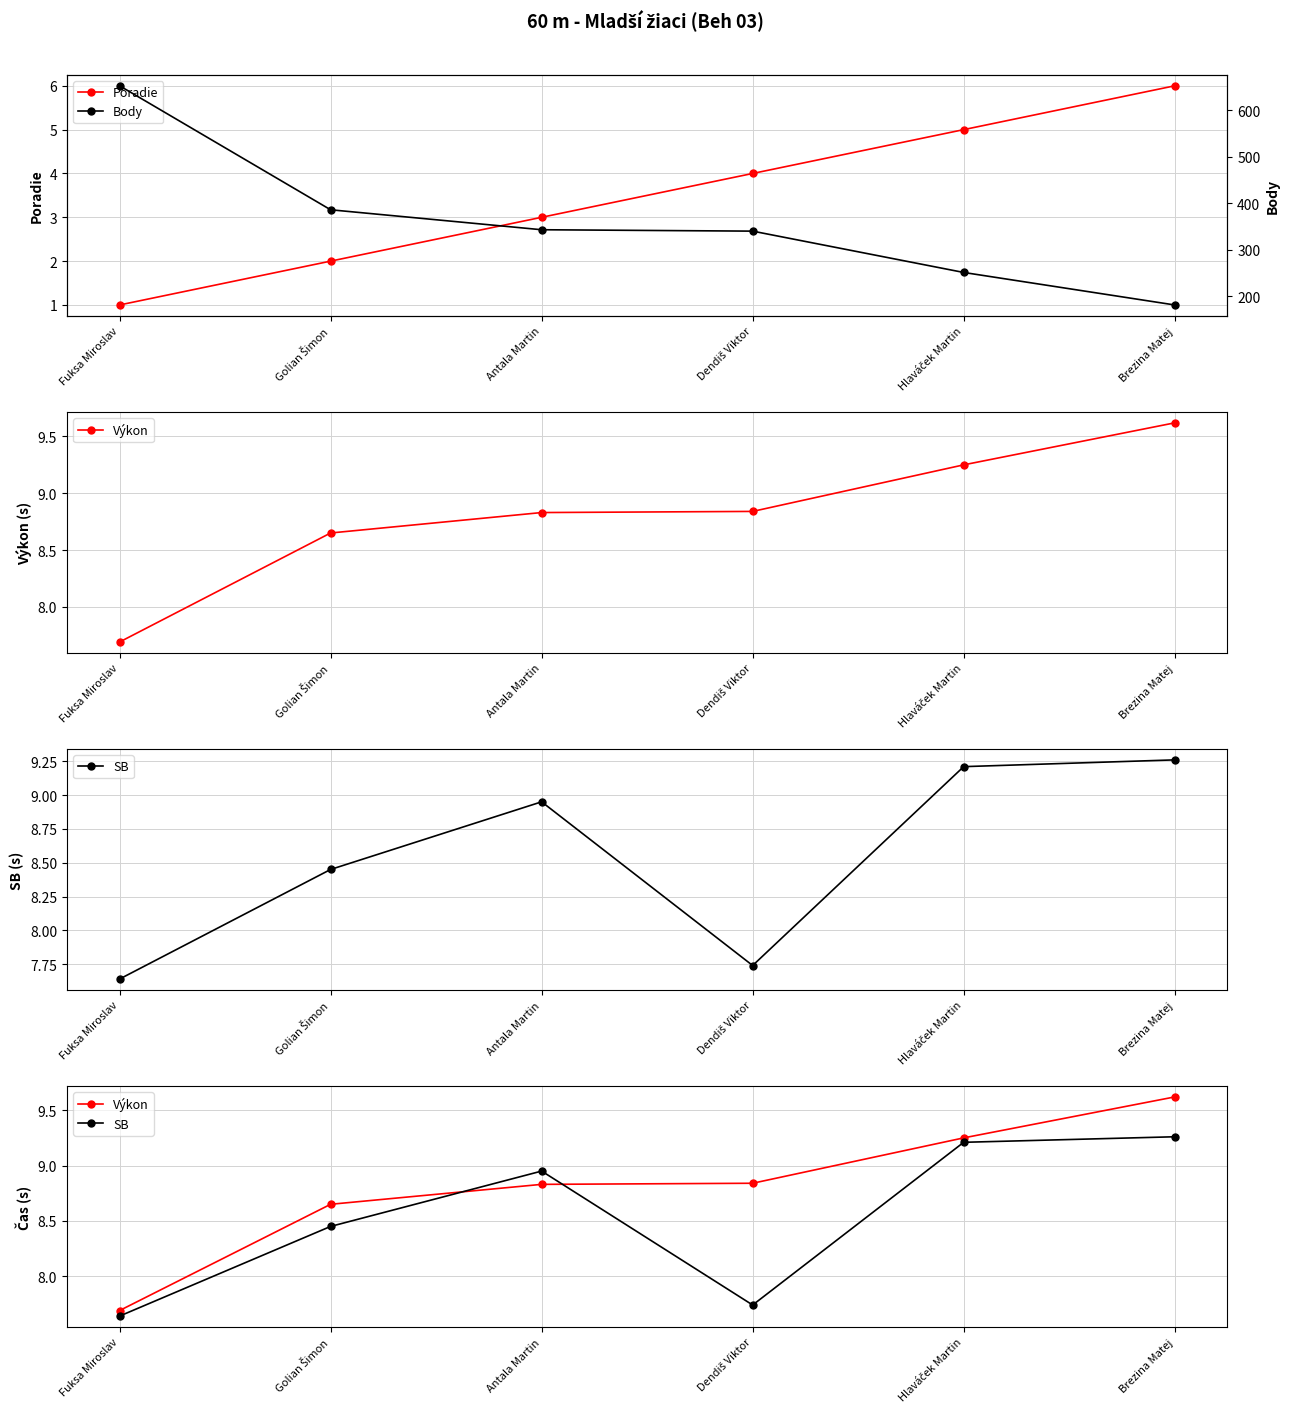

Which category has the lowest value across all series?

Fuksa Miroslav